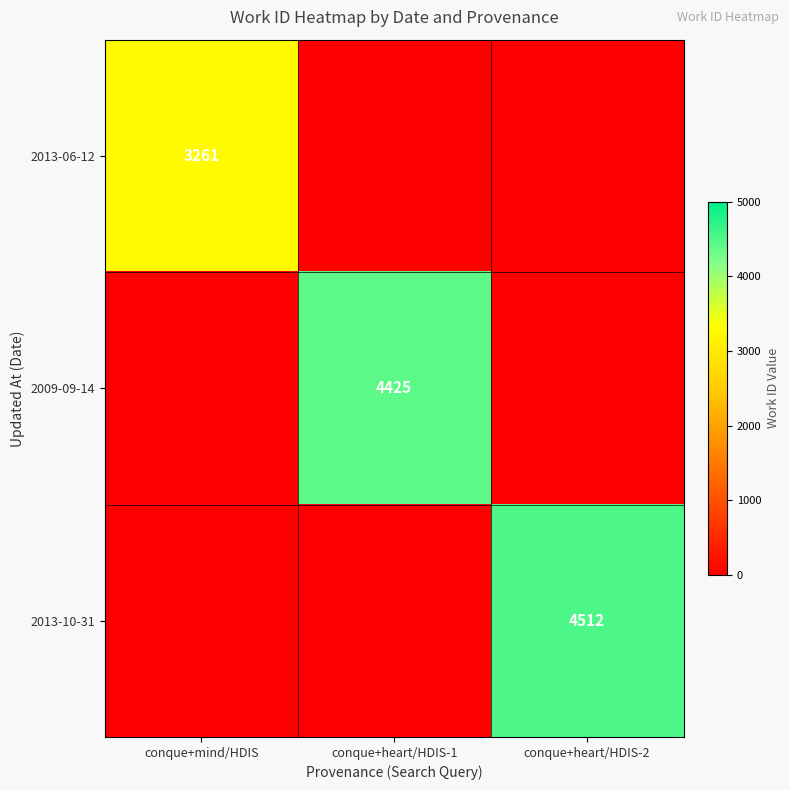

Is it true that 2009-09-14 equals 1166 at conque+heart/HDIS-1?

False